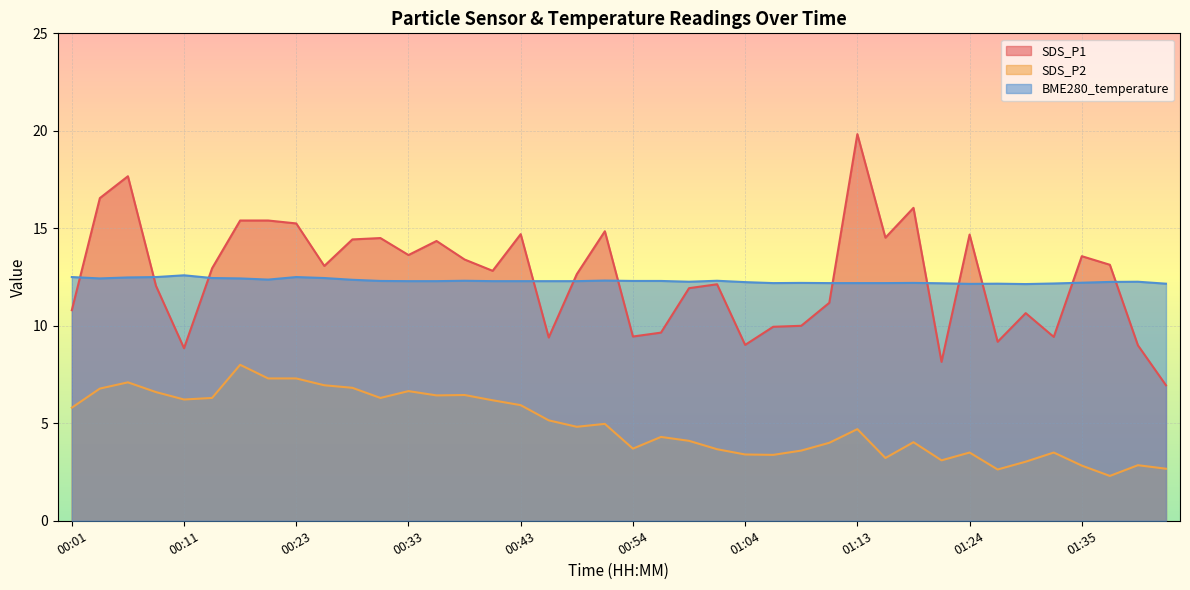

Reading left to right, extract all data points from this chart.

SDS_P1: 00:01=10.8	00:03=16.6	00:06=17.7	00:08=12.1	00:11=8.8	00:13=12.9	00:16=15.4	00:21=15.4	00:23=15.2	00:26=13.1	00:28=14.4	00:31=14.5	00:33=13.6	00:36=14.3	00:38=13.4	00:40=12.8	00:43=14.7	00:46=9.4	00:49=12.7	00:51=14.8	00:54=9.4	00:56=9.7	00:59=11.9	01:01=12.1	01:04=9.0	01:06=9.9	01:09=10.0	01:11=11.2	01:13=19.8	01:16=14.5	01:19=16.1	01:21=8.2	01:24=14.7	01:27=9.2	01:30=10.7	01:32=9.4	01:35=13.6	01:38=13.1	01:40=9.0	01:43=7.0
SDS_P2: 00:01=5.8	00:03=6.8	00:06=7.1	00:08=6.6	00:11=6.2	00:13=6.3	00:16=8.0	00:21=7.3	00:23=7.3	00:26=7.0	00:28=6.8	00:31=6.3	00:33=6.7	00:36=6.4	00:38=6.5	00:40=6.2	00:43=5.9	00:46=5.2	00:49=4.8	00:51=5.0	00:54=3.7	00:56=4.3	00:59=4.1	01:01=3.7	01:04=3.4	01:06=3.4	01:09=3.6	01:11=4.0	01:13=4.7	01:16=3.2	01:19=4.0	01:21=3.1	01:24=3.5	01:27=2.6	01:30=3.0	01:32=3.5	01:35=2.8	01:38=2.3	01:40=2.9	01:43=2.7
BME280_temperature: 00:01=12.5	00:03=12.4	00:06=12.5	00:08=12.5	00:11=12.6	00:13=12.4	00:16=12.4	00:21=12.4	00:23=12.5	00:26=12.4	00:28=12.4	00:31=12.3	00:33=12.3	00:36=12.3	00:38=12.3	00:40=12.3	00:43=12.3	00:46=12.3	00:49=12.3	00:51=12.3	00:54=12.3	00:56=12.3	00:59=12.3	01:01=12.3	01:04=12.2	01:06=12.2	01:09=12.2	01:11=12.2	01:13=12.2	01:16=12.2	01:19=12.2	01:21=12.2	01:24=12.2	01:27=12.2	01:30=12.1	01:32=12.2	01:35=12.2	01:38=12.2	01:40=12.3	01:43=12.2